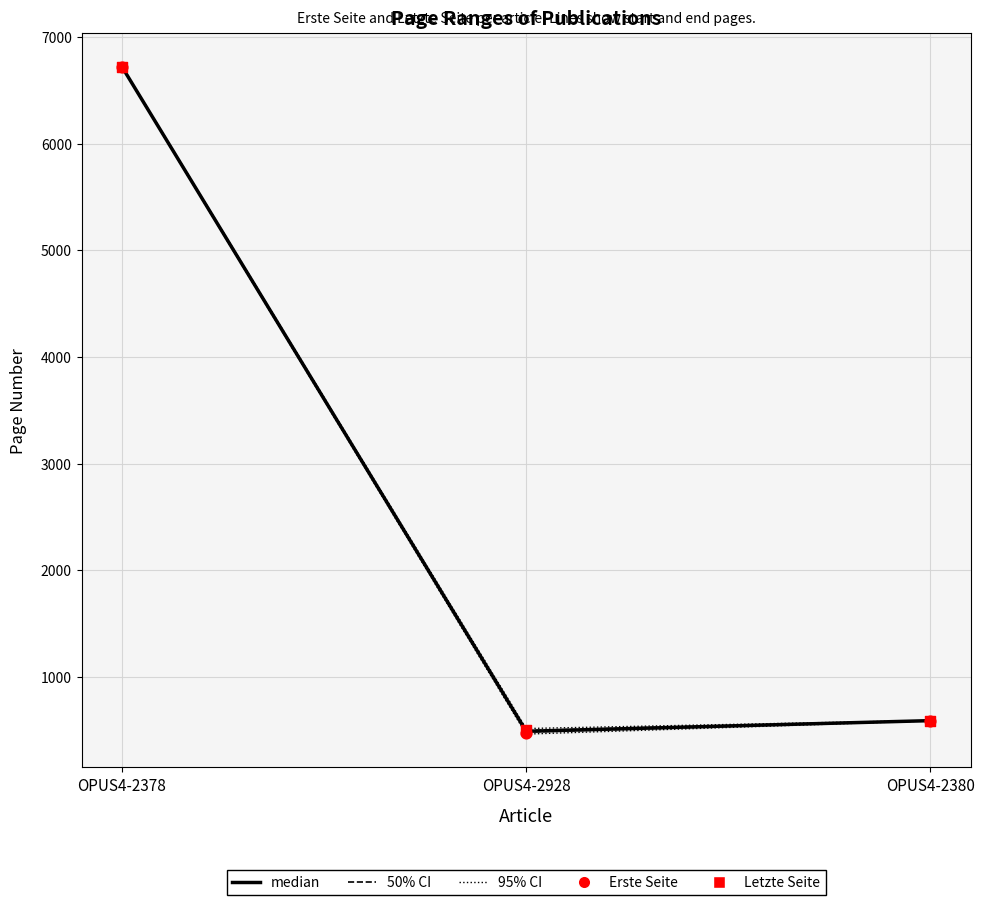

Which series contains the lowest Y value?

95% CI